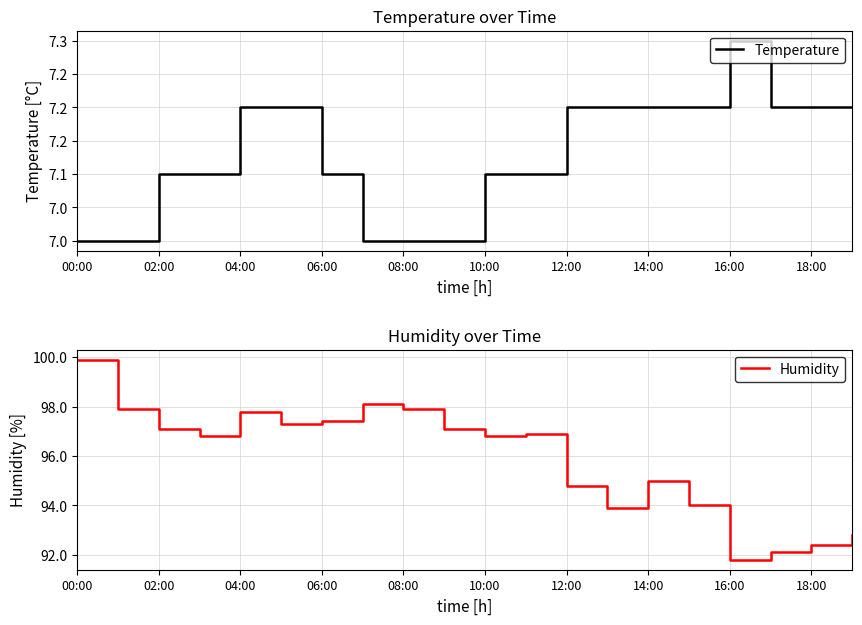

At which label does Humidity reach its minimum?

16:00